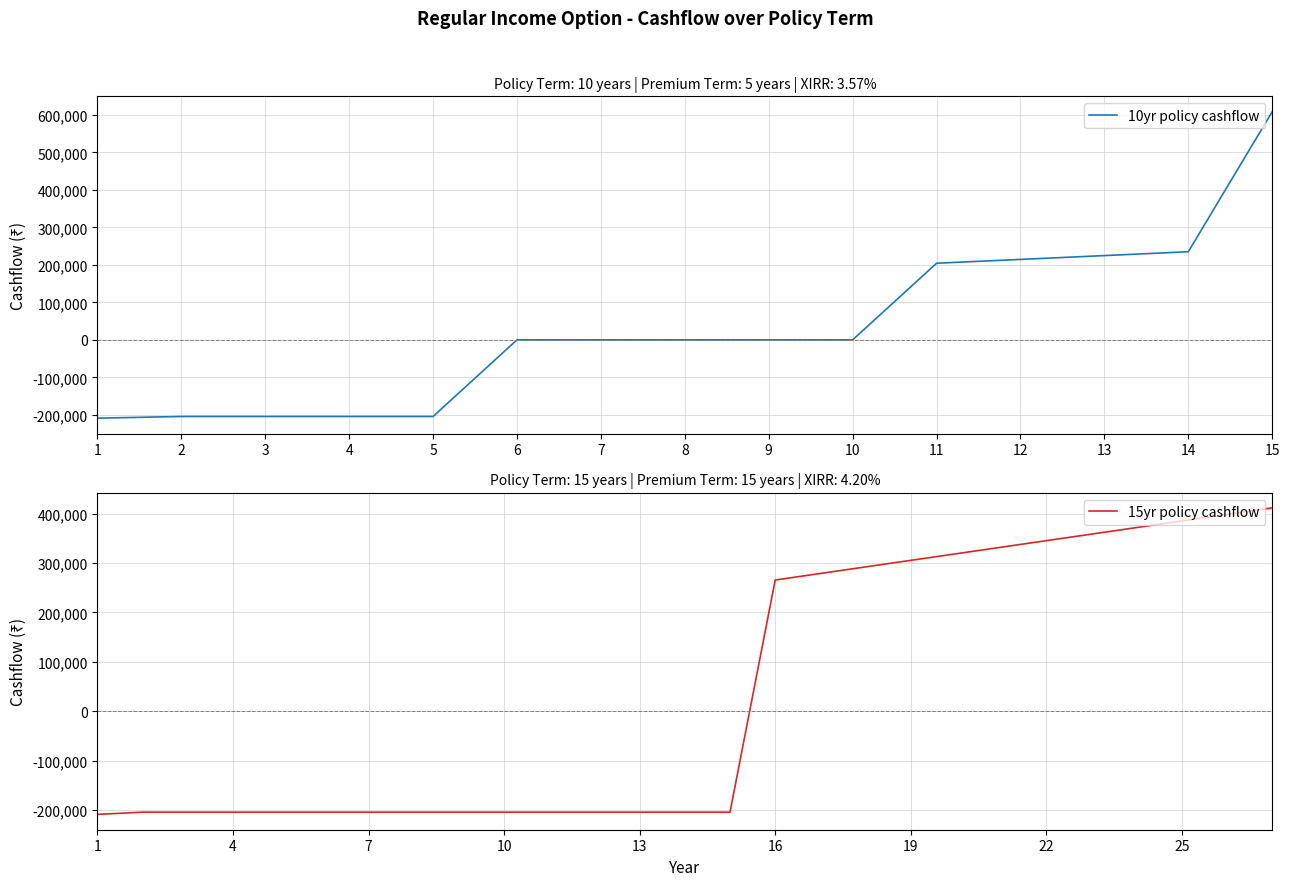

What is the difference between the maximum and minimum values?

620866